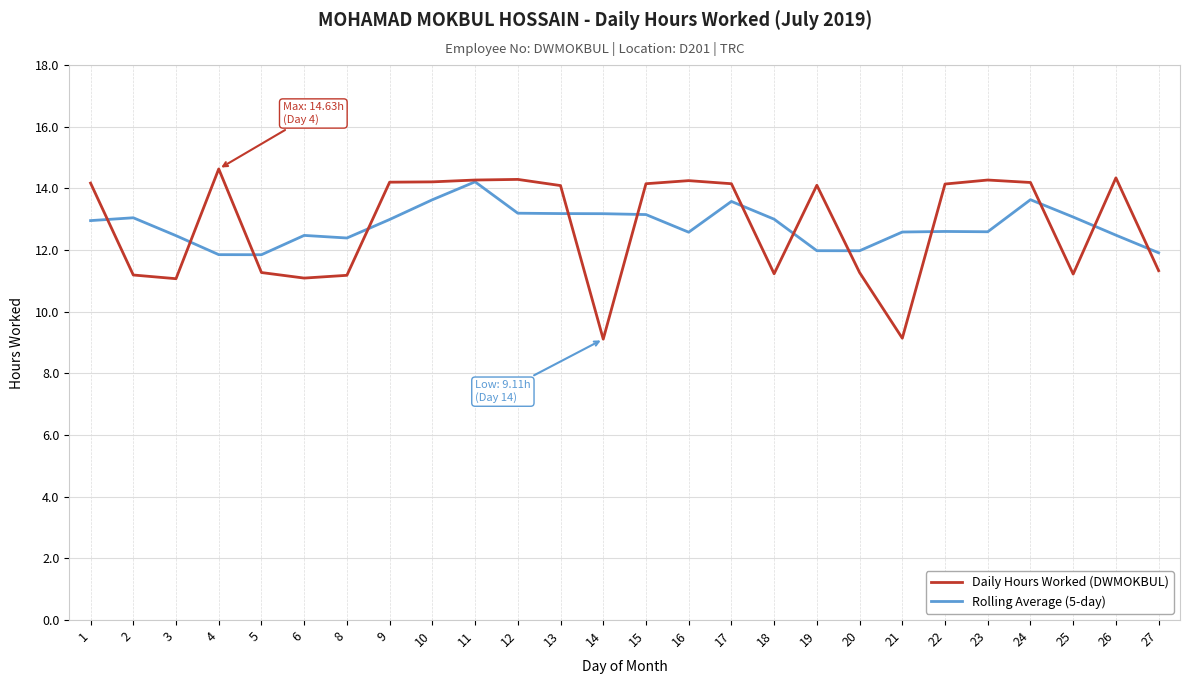

The Daily Hours Worked (DWMOKBUL) series shows 14.3 at 23. True or false?

True